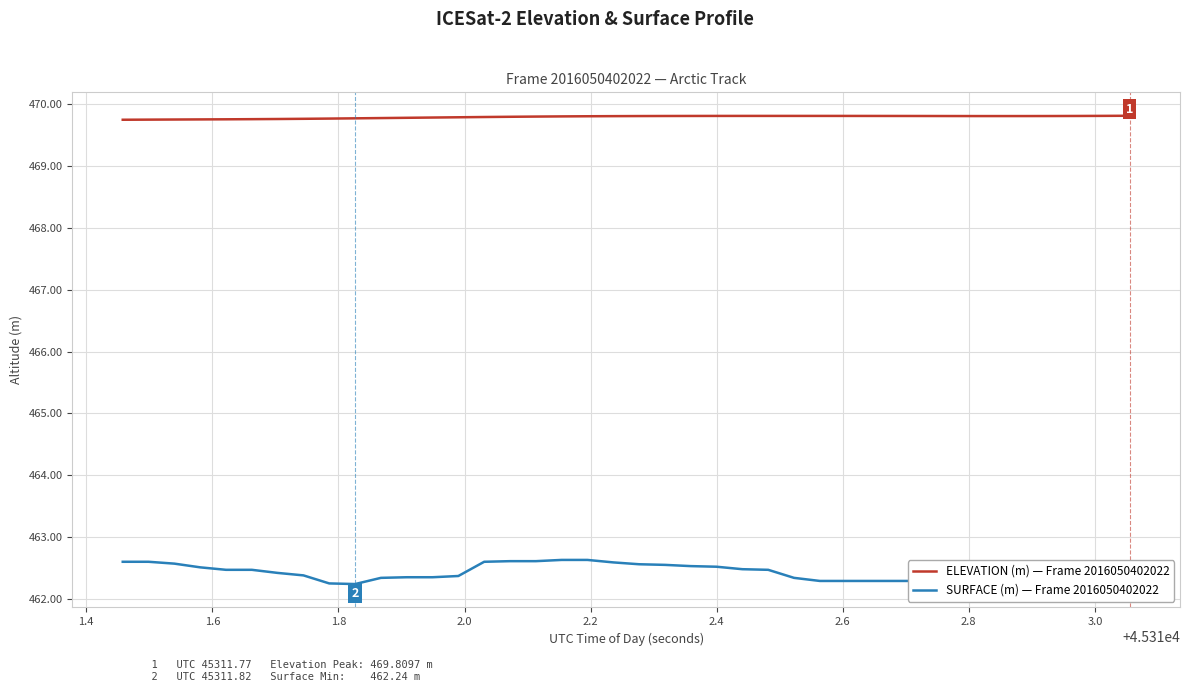

Which series has the largest total across all categories?

ELEVATION (m) — Frame 2016050402022